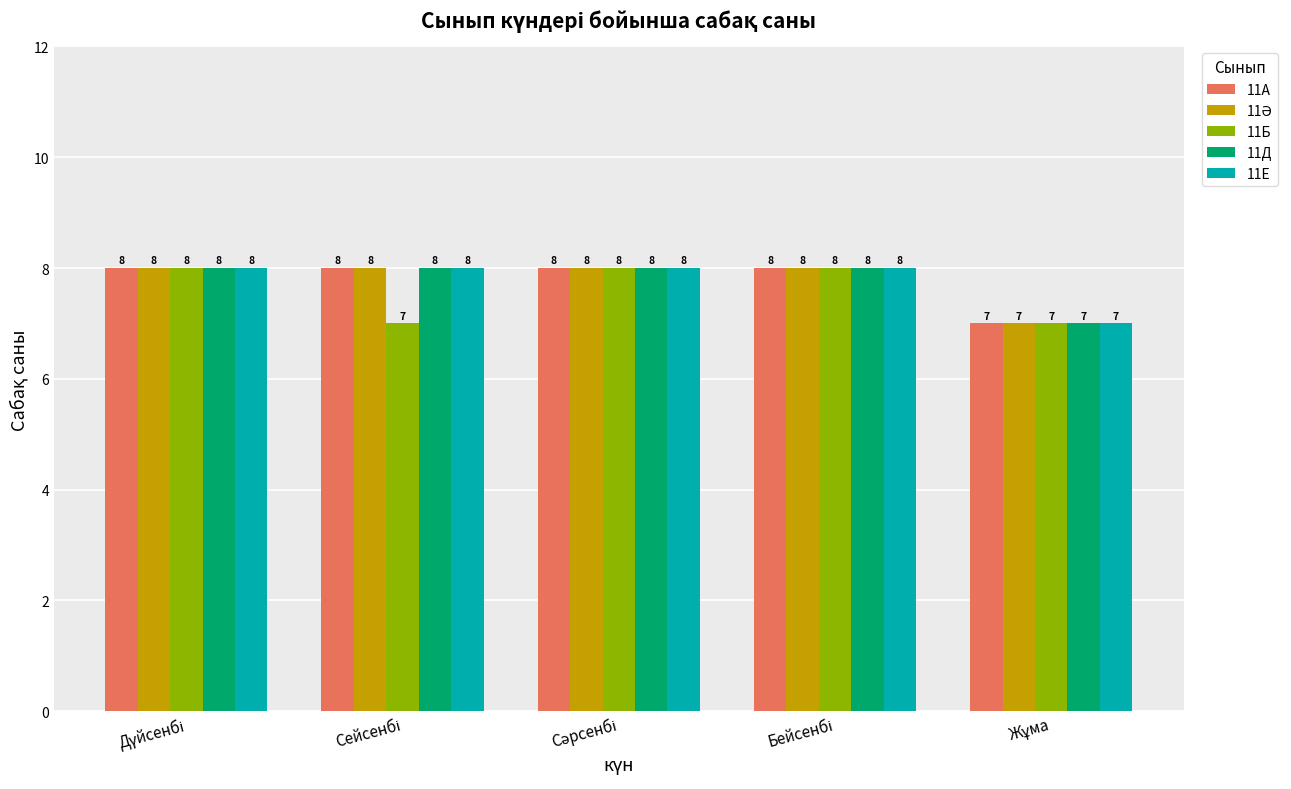

What is the average value of the 11Д series?

8